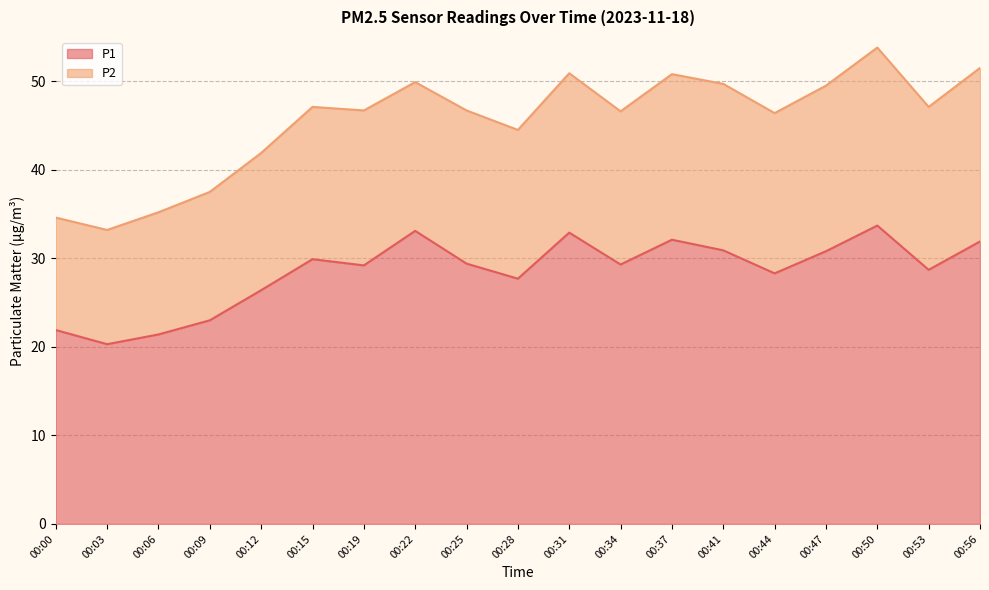

Which category has the highest value across all series?

00:50